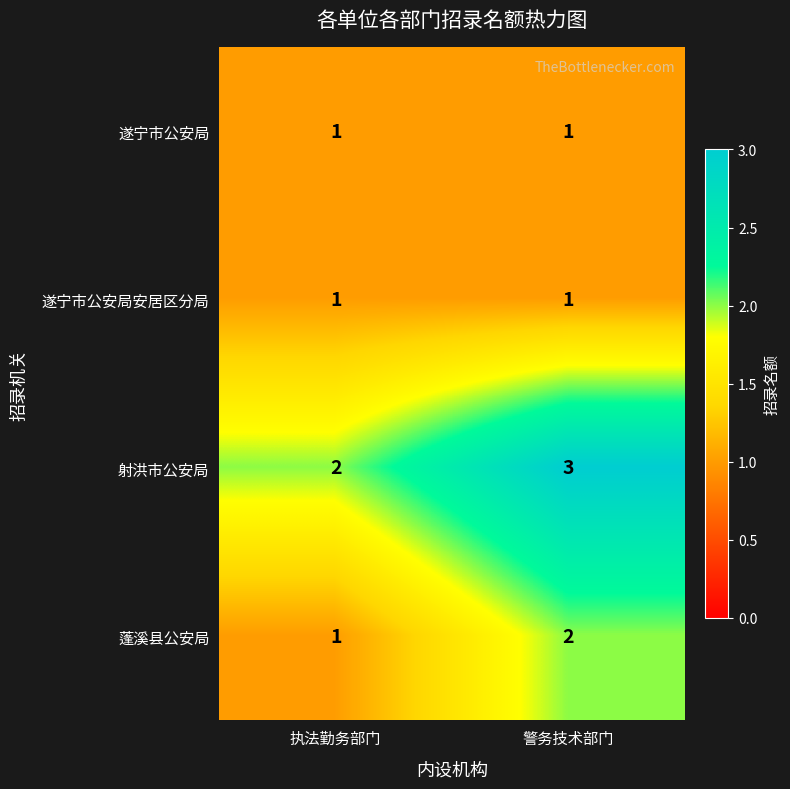

What is the sum of all 蓬溪县公安局 values?

3